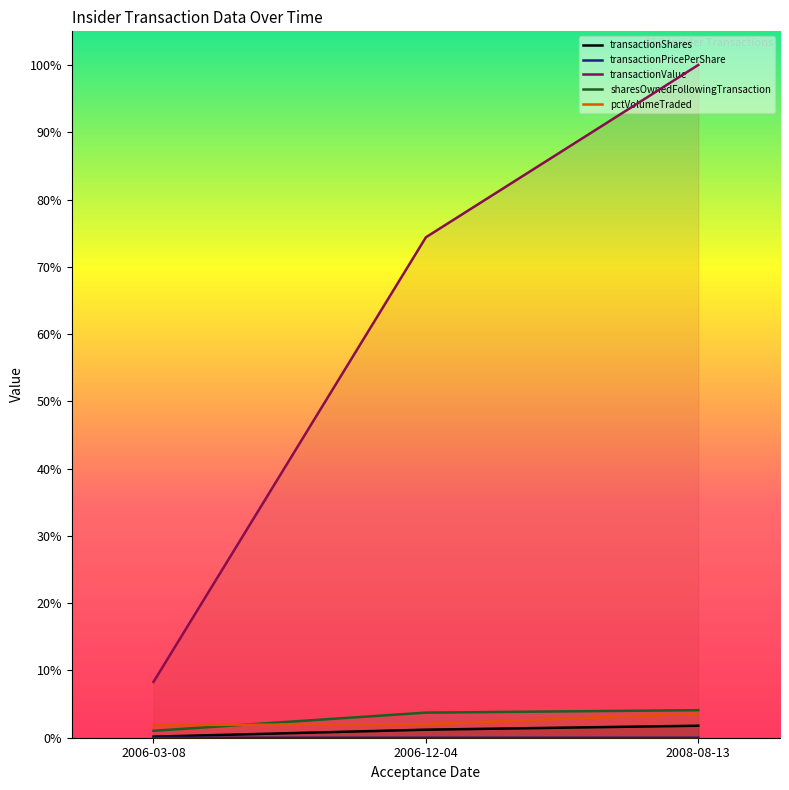

Rank the categories by transactionValue value from lowest to highest.

2006-03-08, 2006-12-04, 2008-08-13